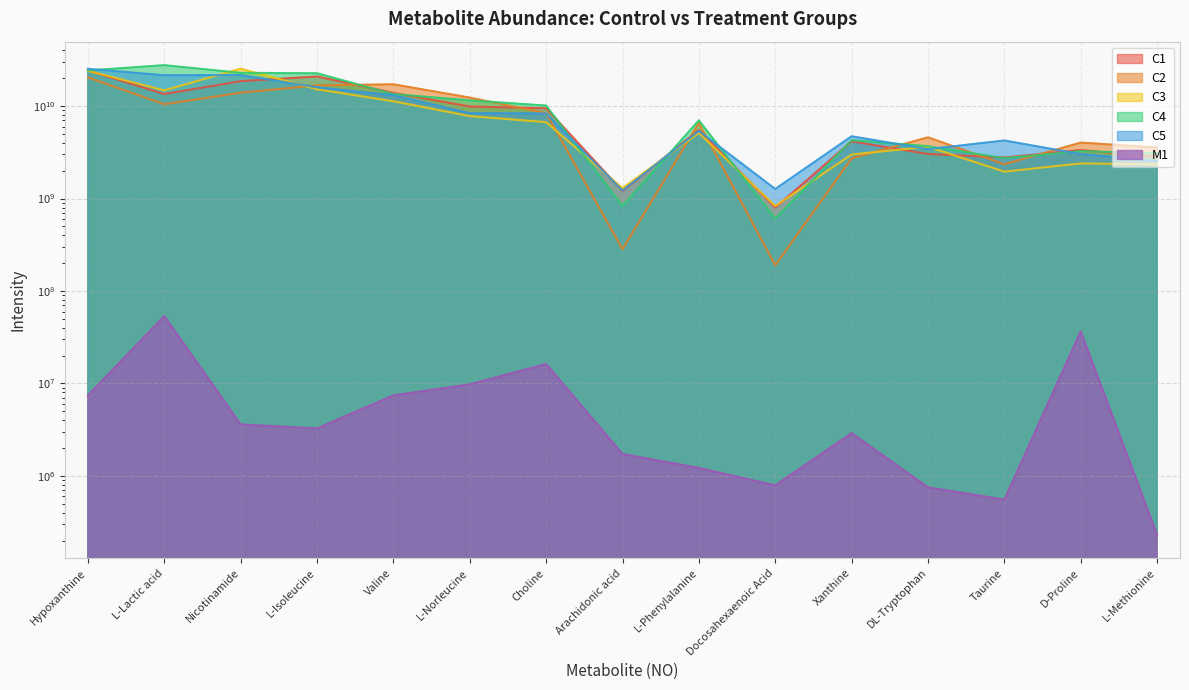

Is the value of C3 at Taurine greater than the value of C2 at Arachidonic acid?

Yes